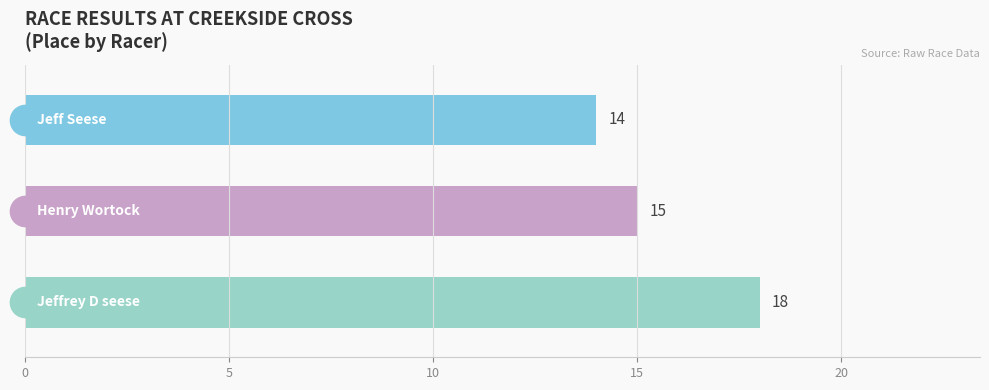

Are the bars grouped side by side (vs. stacked)?

No